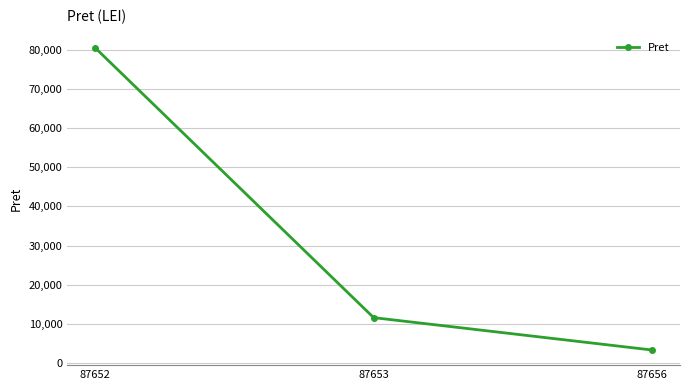

True or false: the data shows 11620.7 at 87653.

True